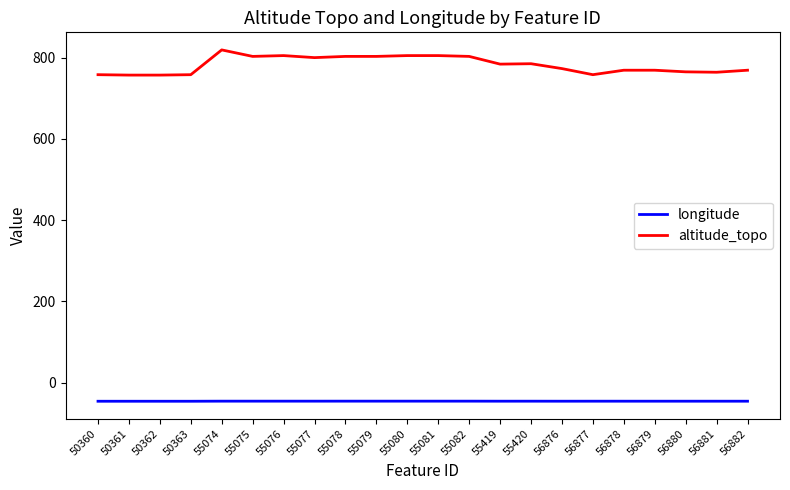

What value does the altitude_topo series have at 55082?

803.0